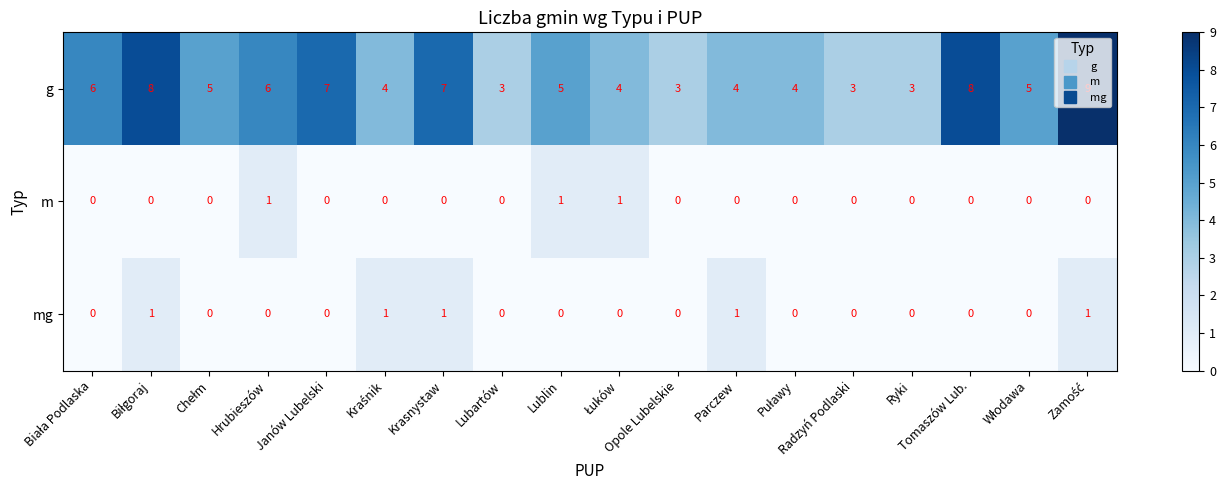

At how many categories does at least one series exceed 1?

18